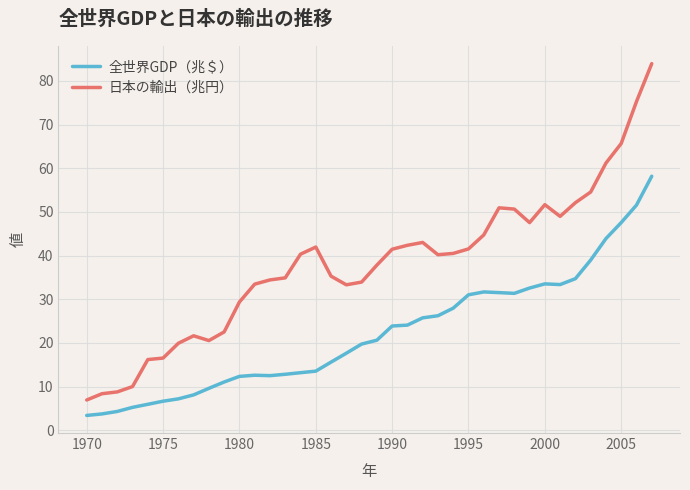

What are all the series names shown in the legend?

全世界GDP（兆＄）, 日本の輸出（兆円）